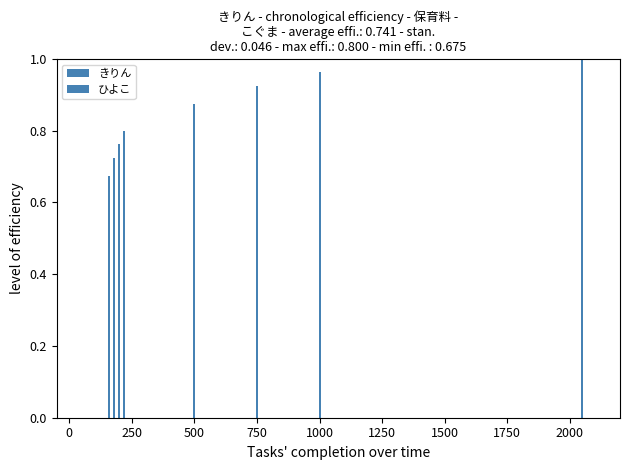

What are all the series names shown in the legend?

きりん, ひよこ